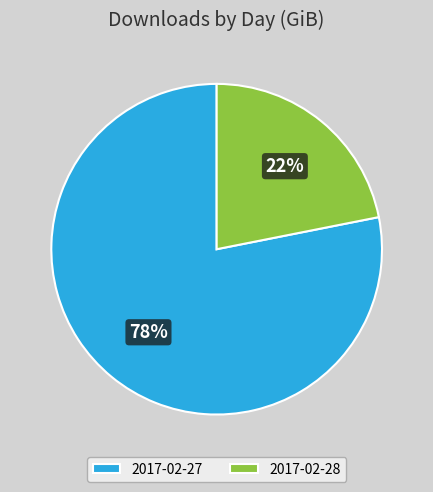

What is the majority slice?

2017-02-27